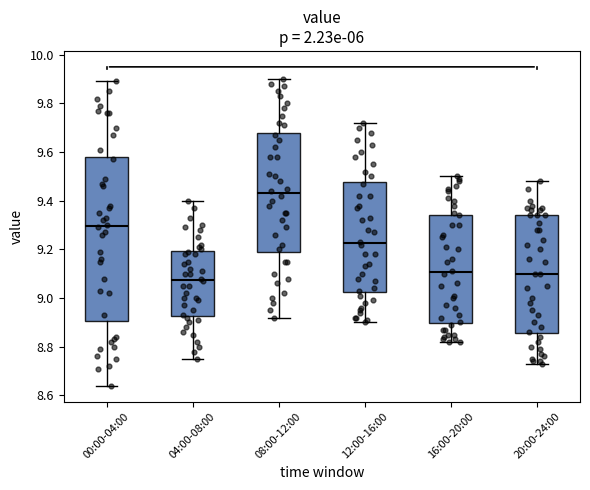

Where does the median line of the box for 04:00-08:00 sit on the y-axis? The values are not printed on the chart, so give them approximately, as read against the axis.

9.08